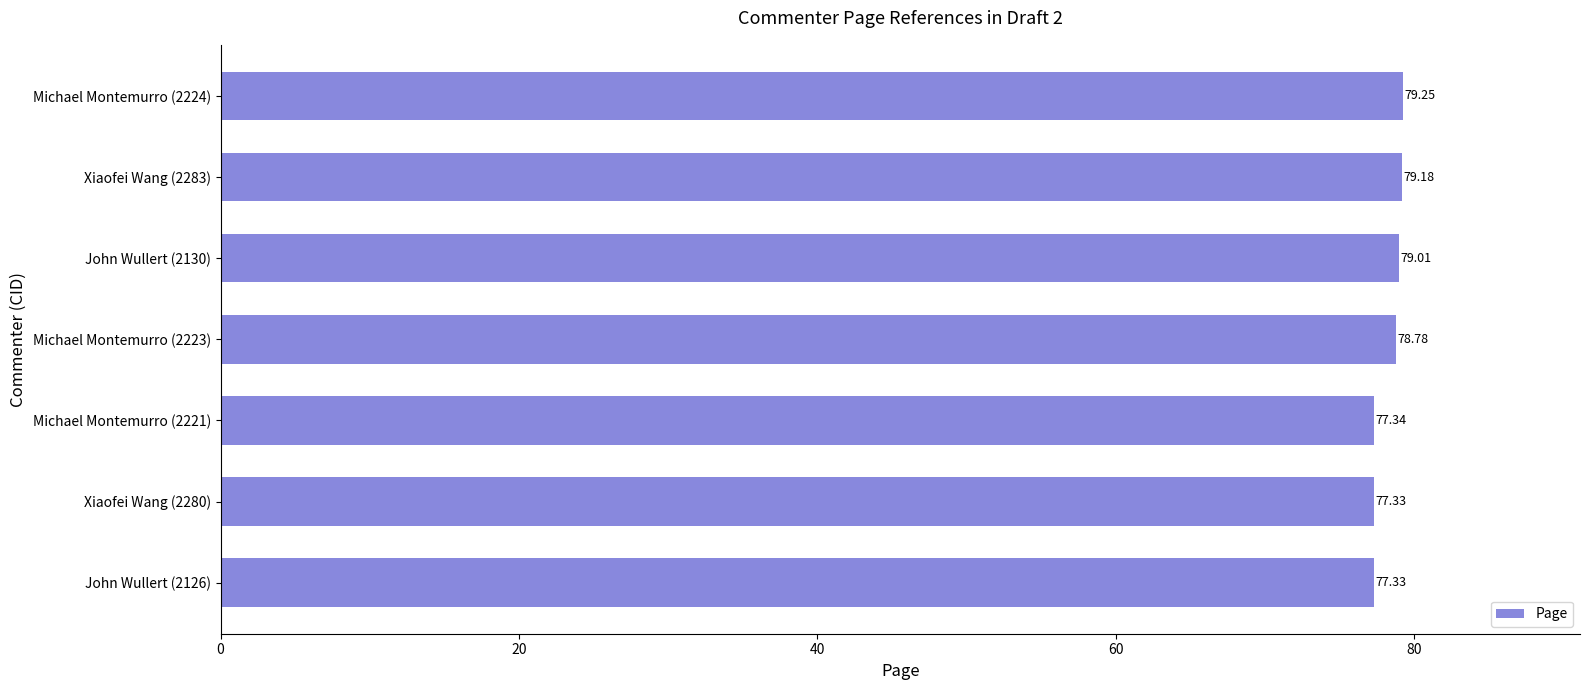

What is the difference between the maximum and second lowest values?

1.9